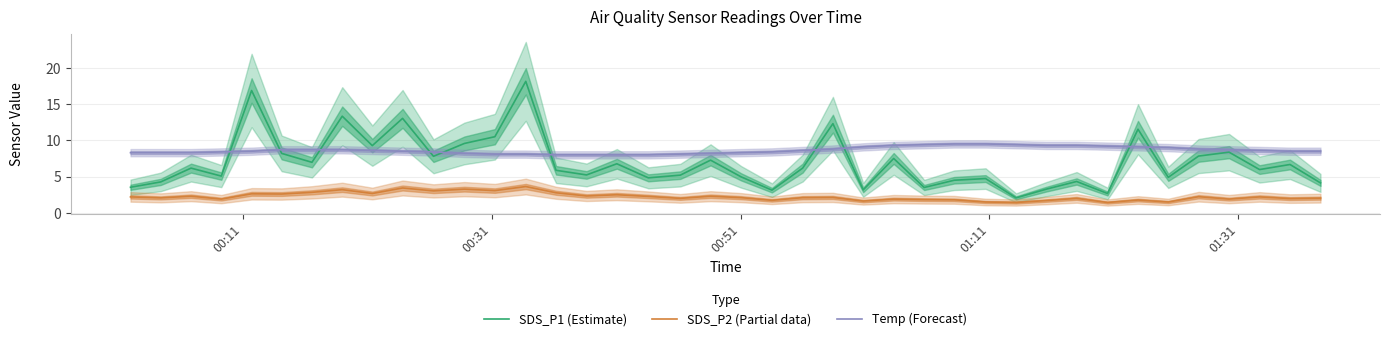

What is the sum of all SDS_P2 (Partial data) values?

89.9